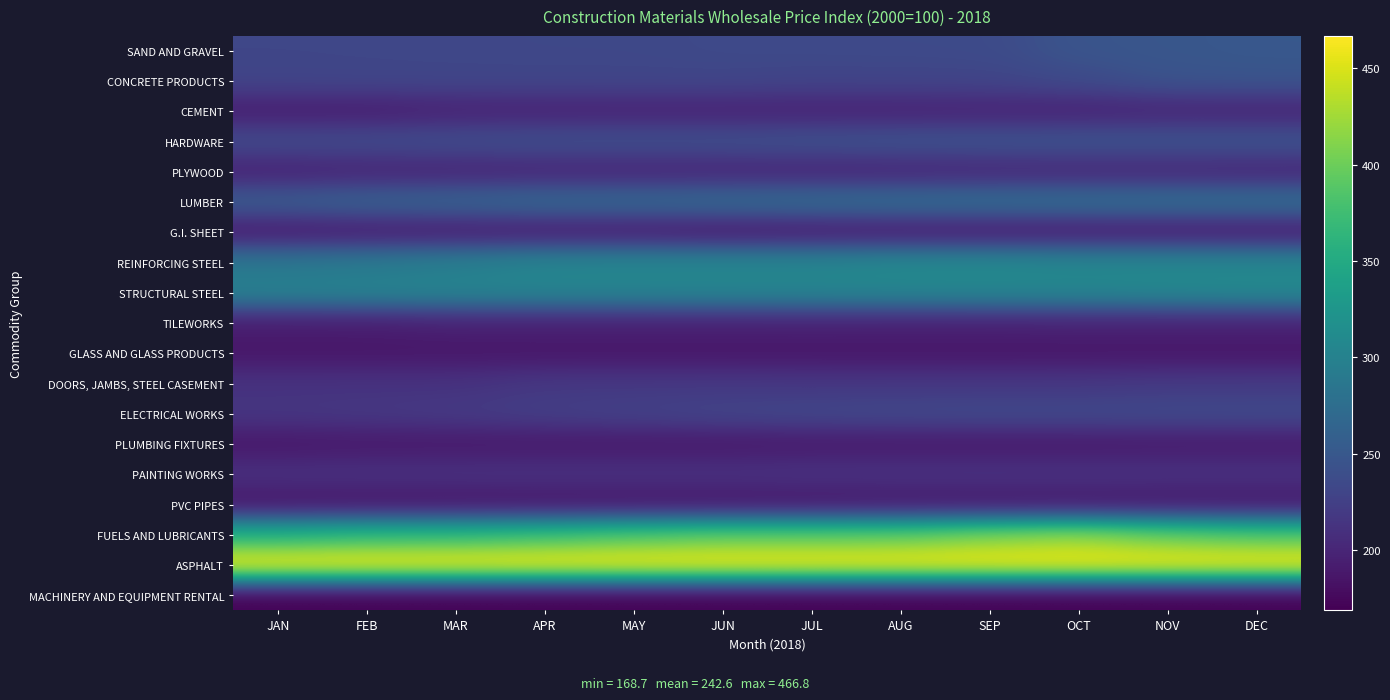

Which series has the largest total across all categories?

ASPHALT